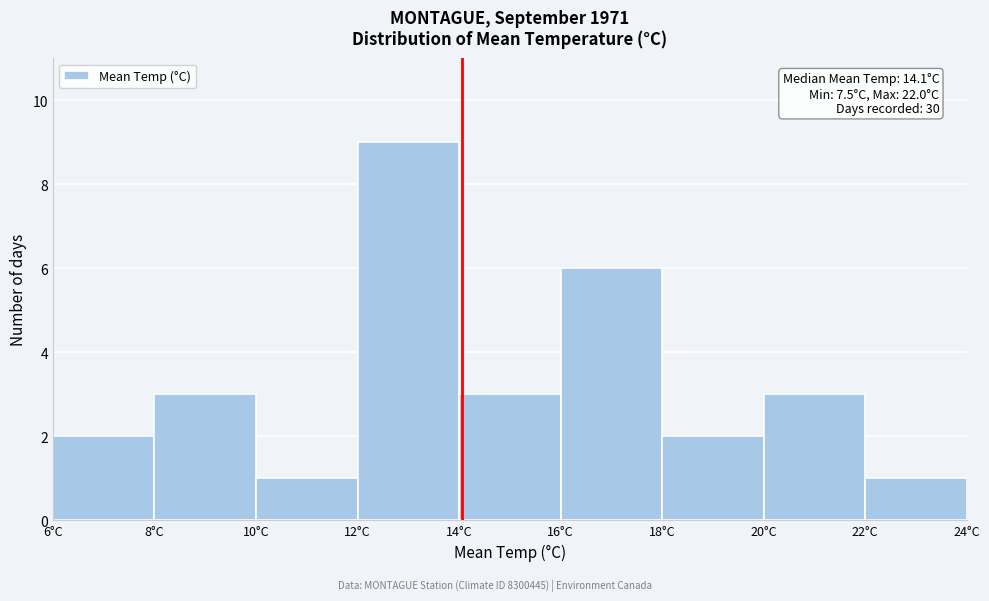

Which range on the x-axis has the tallest bar?

12 to 14